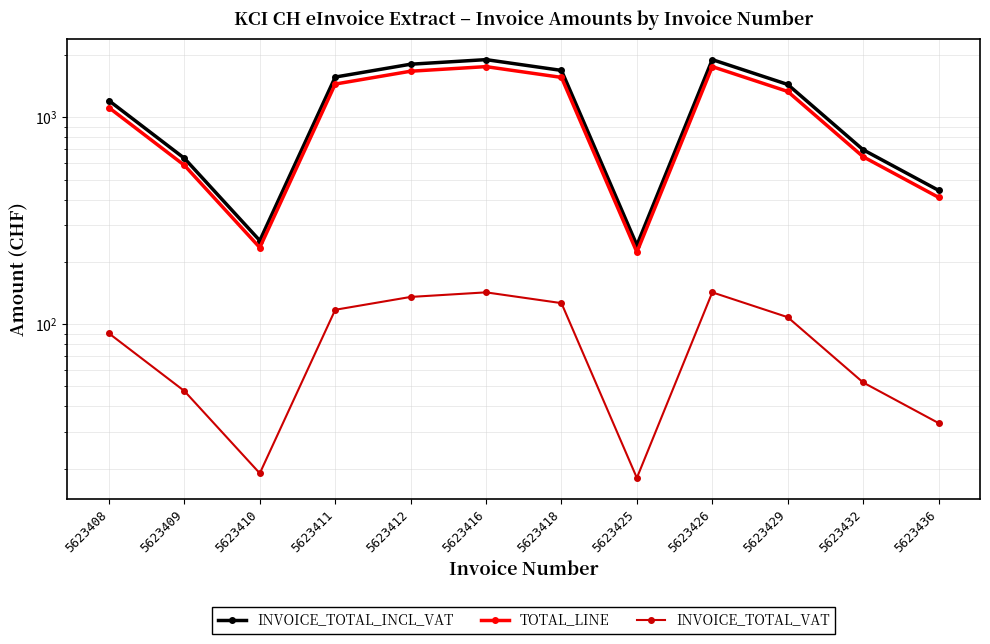

Which series has the widest spread of values?

INVOICE_TOTAL_INCL_VAT